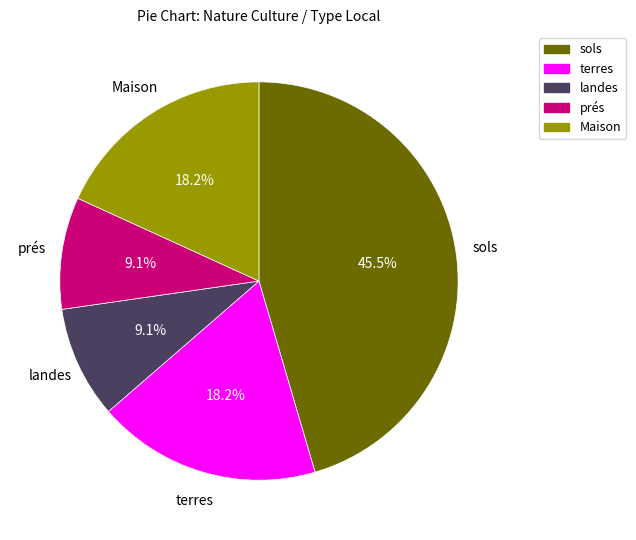

Between sols and prés, which is larger?

sols